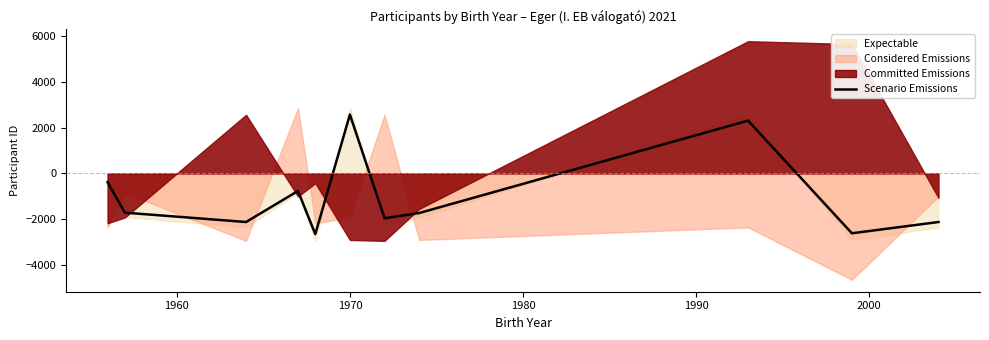

What is the maximum value for Scenario Emissions?

2566.2